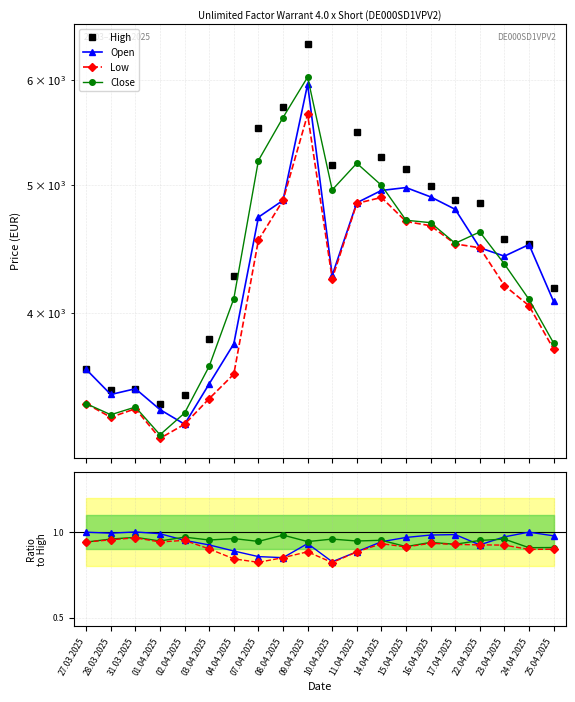

What is the value of the Low point at the 13th from the left?

4890